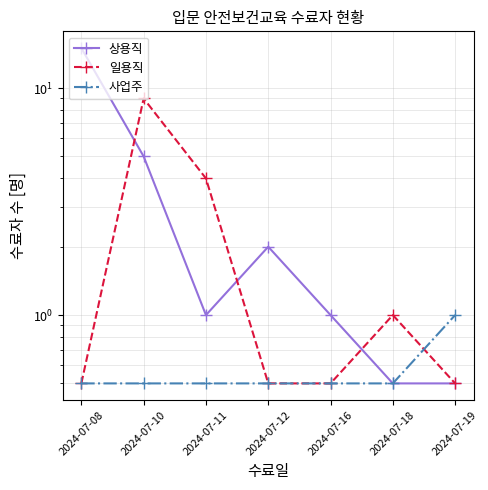

Which has a higher value, 2024-07-10 or 2024-07-12?

2024-07-10